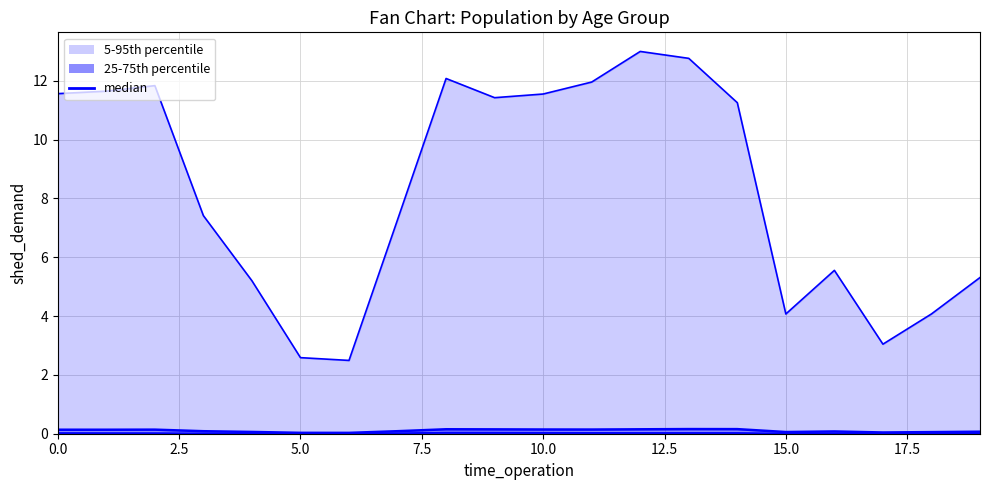

At which label is the value closest to 0?

15.0